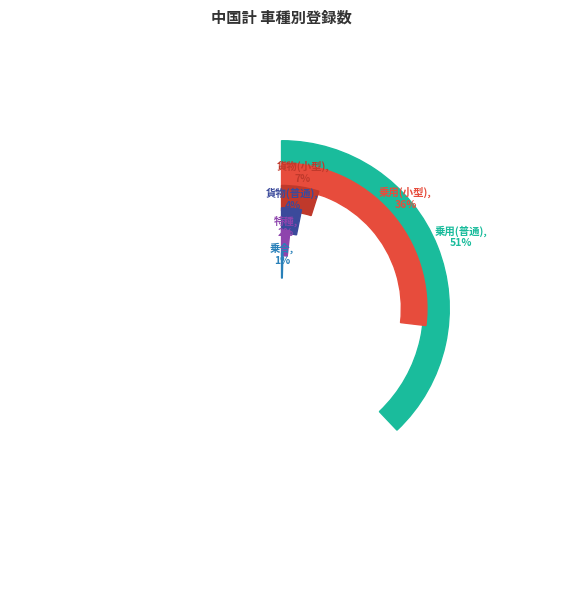

Count the number of slices in the pie.

6